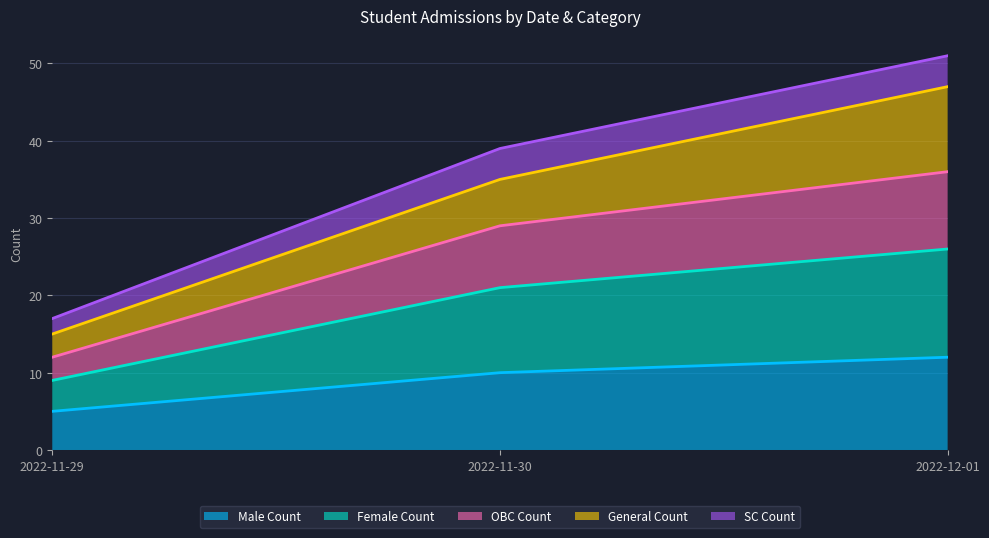

List the labels in order of Male Count value, smallest first.

2022-11-29, 2022-11-30, 2022-12-01